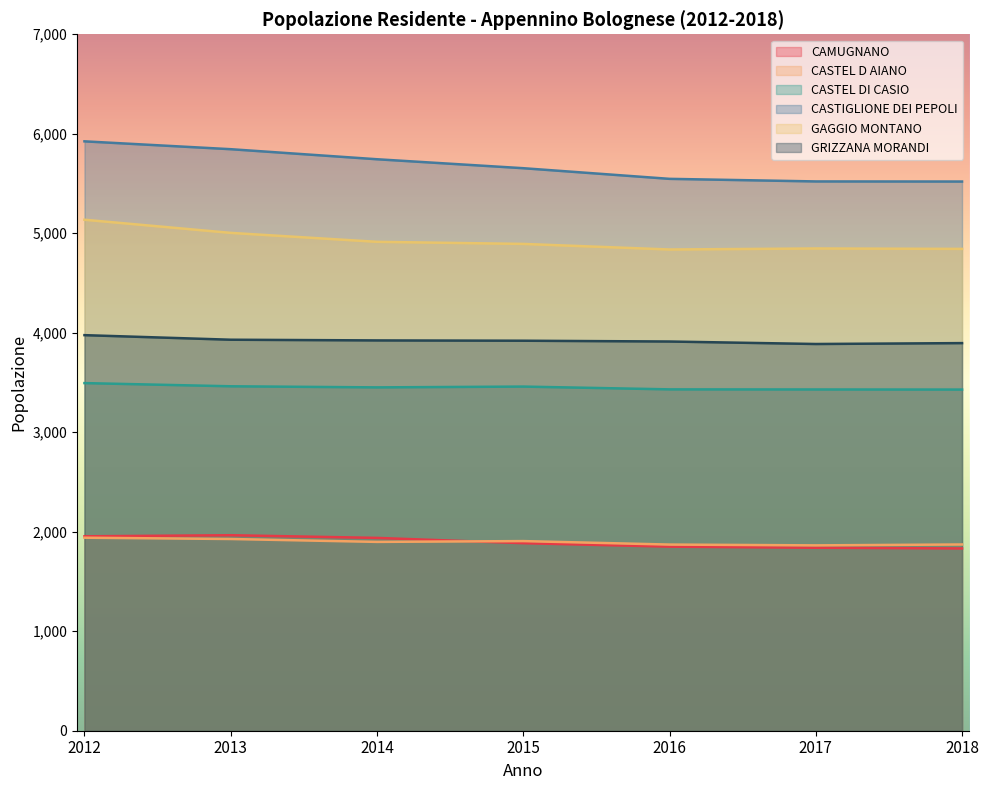

True or false: CASTEL DI CASIO and GRIZZANA MORANDI cross at least once.

False